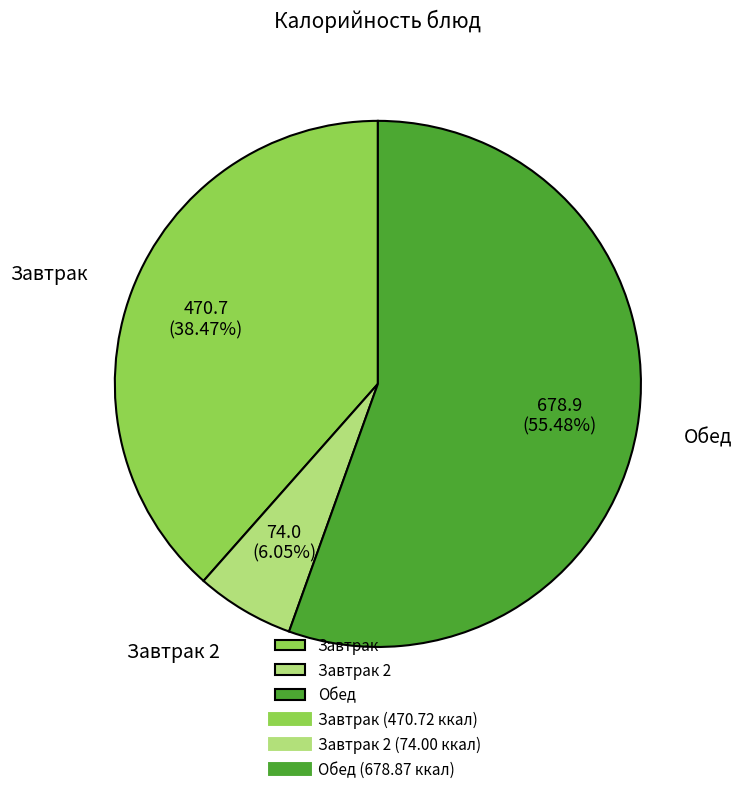

Which has a higher value, Завтрак or Завтрак 2?

Завтрак